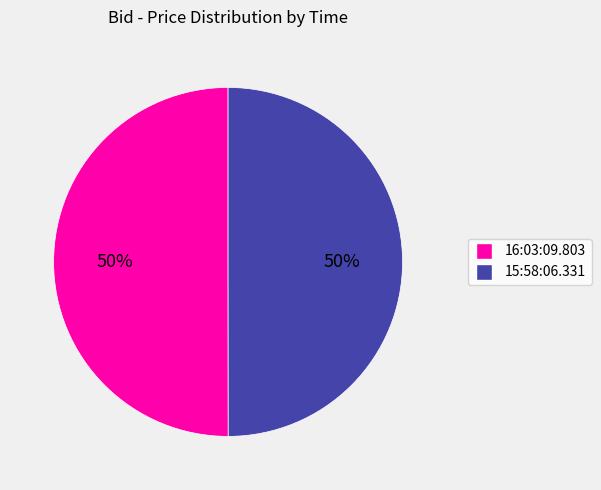

The 16:03:09.803 slice represents 36% of the pie. True or false?

False